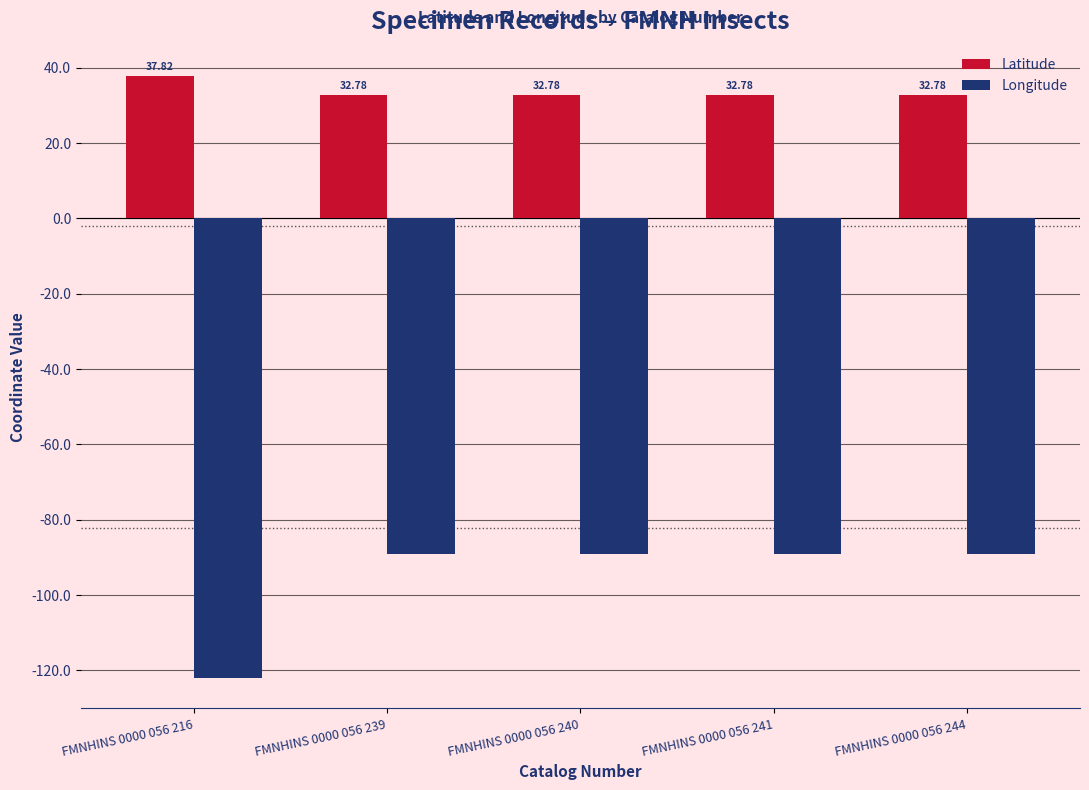

What is the sum of all Longitude values?

-478.5